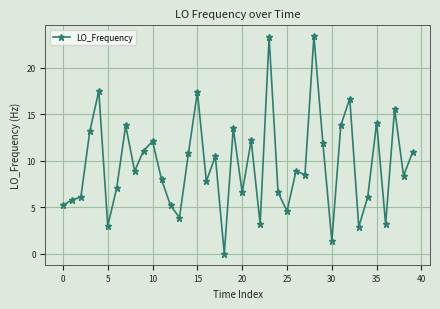

How many points are lower than both their immediate neighbors (excluding endpoints)?

13